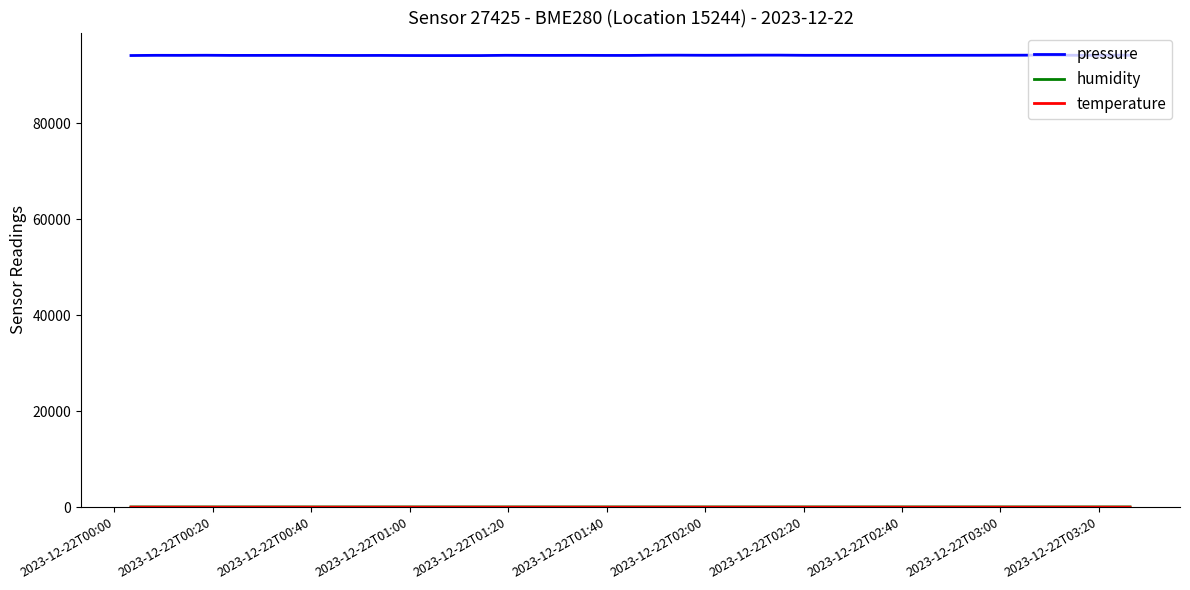

Which series has the largest range (max minus min)?

pressure